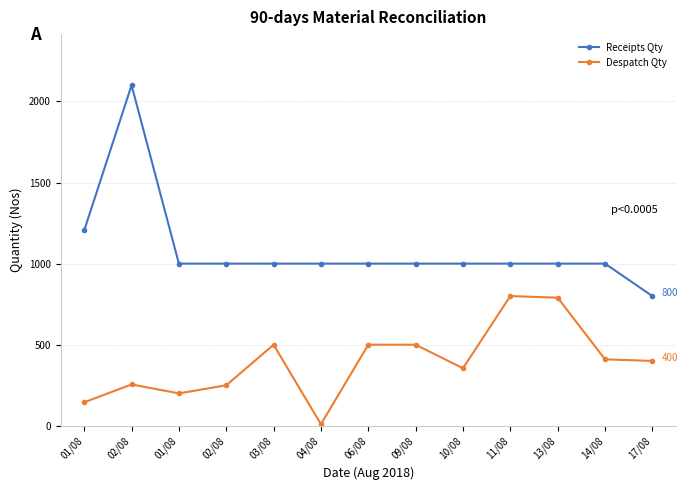

List the labels in order of Despatch Qty value, largest first.

11/08, 13/08, 03/08, 06/08, 09/08, 14/08, 17/08, 10/08, 02/08, 02/08, 01/08, 01/08, 04/08